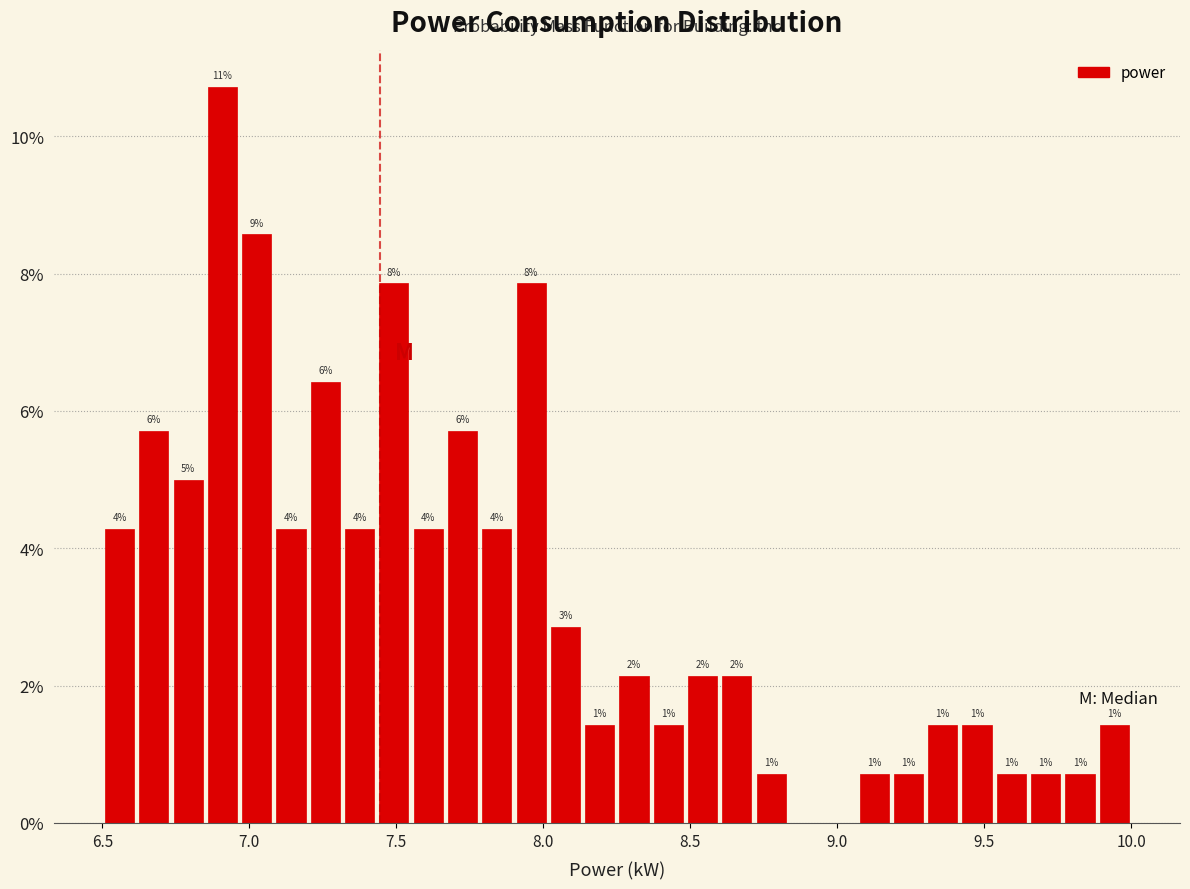

Around what value on the x-axis is the tallest bar? Give the approximate position of its centre, as read against the axis.

6.90